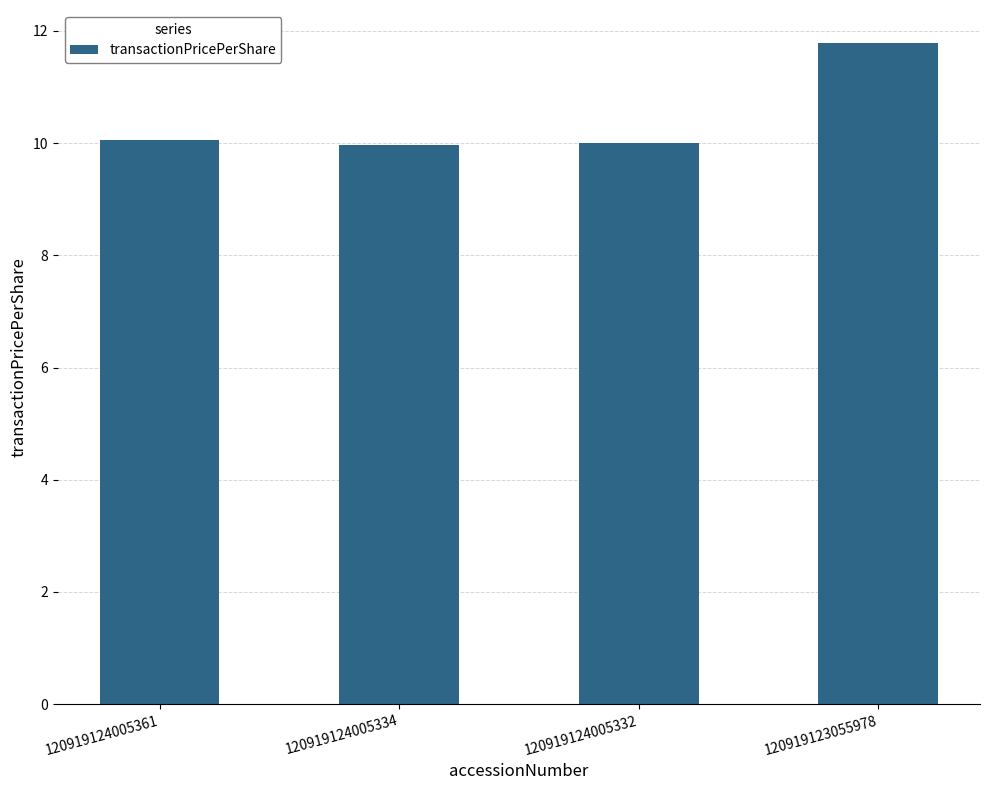

Is it true that the value at 120919123055978 is 18.9?

False